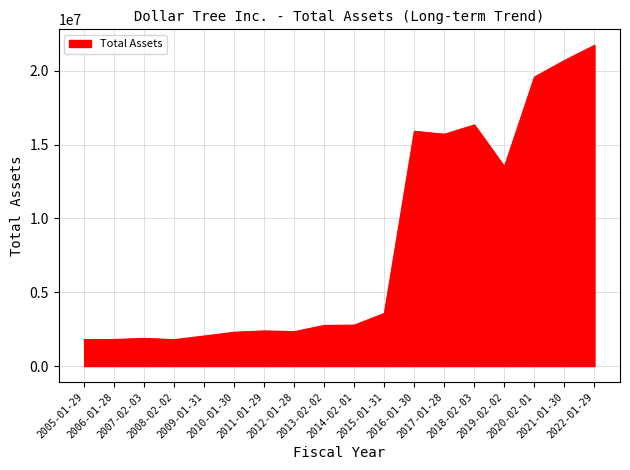

How many series are shown in this chart?

1